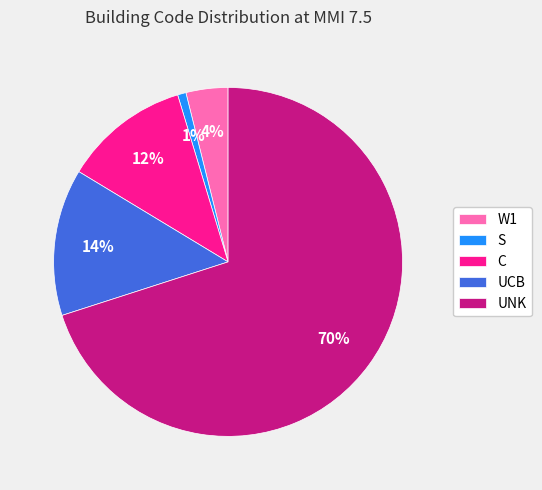

Count the number of slices in the pie.

5